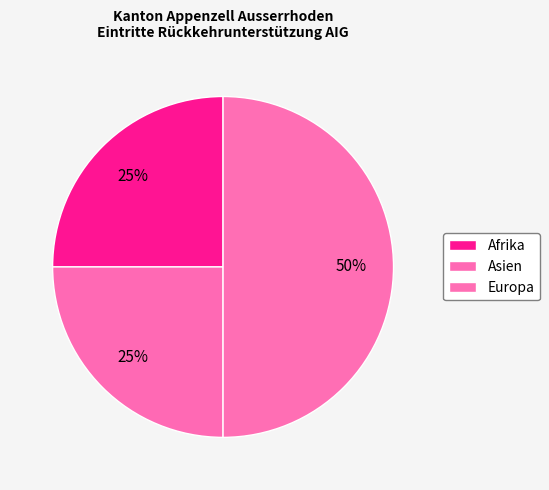

Does Europa account for over 50% of the chart?

No